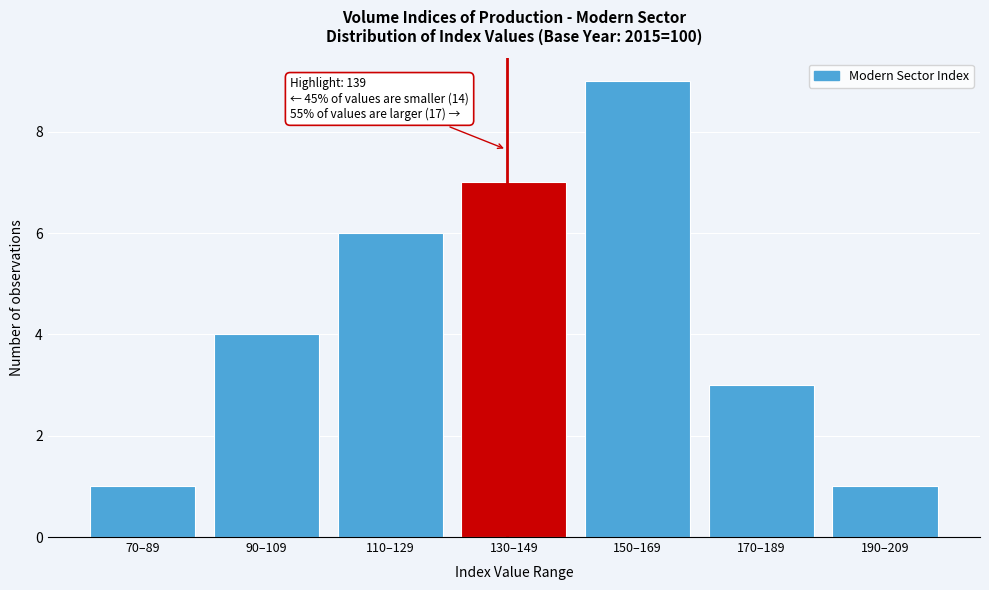

Reading left to right, list all the values displayed in this chart.

70–89=1	90–109=4	110–129=6	130–149=7	150–169=9	170–189=3	190–209=1